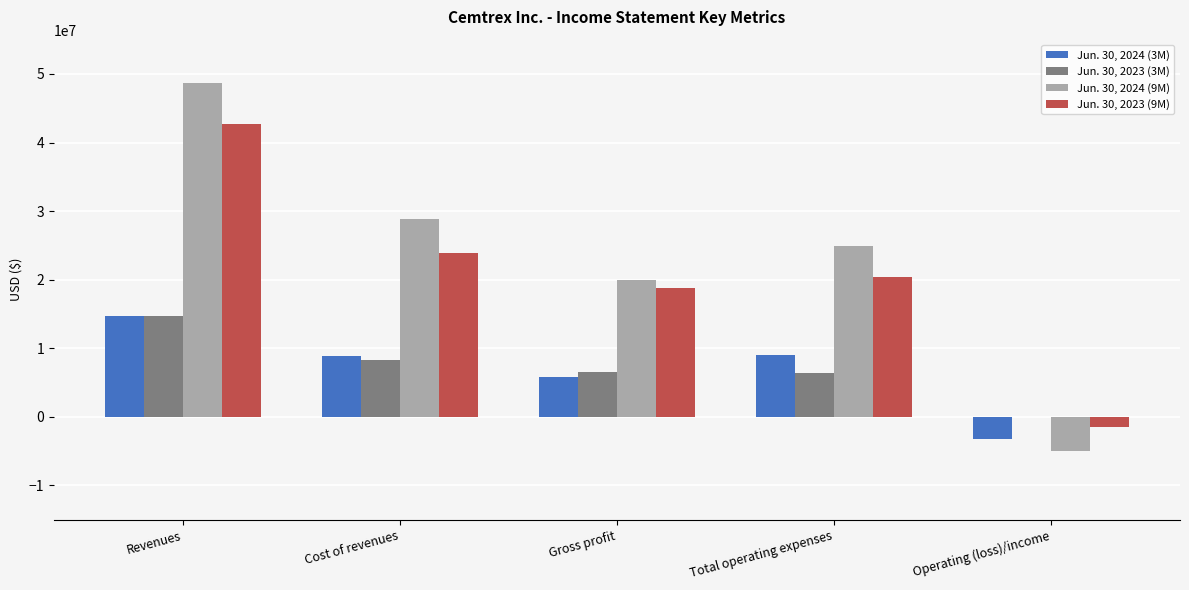

What is the greatest value displayed?

48724159